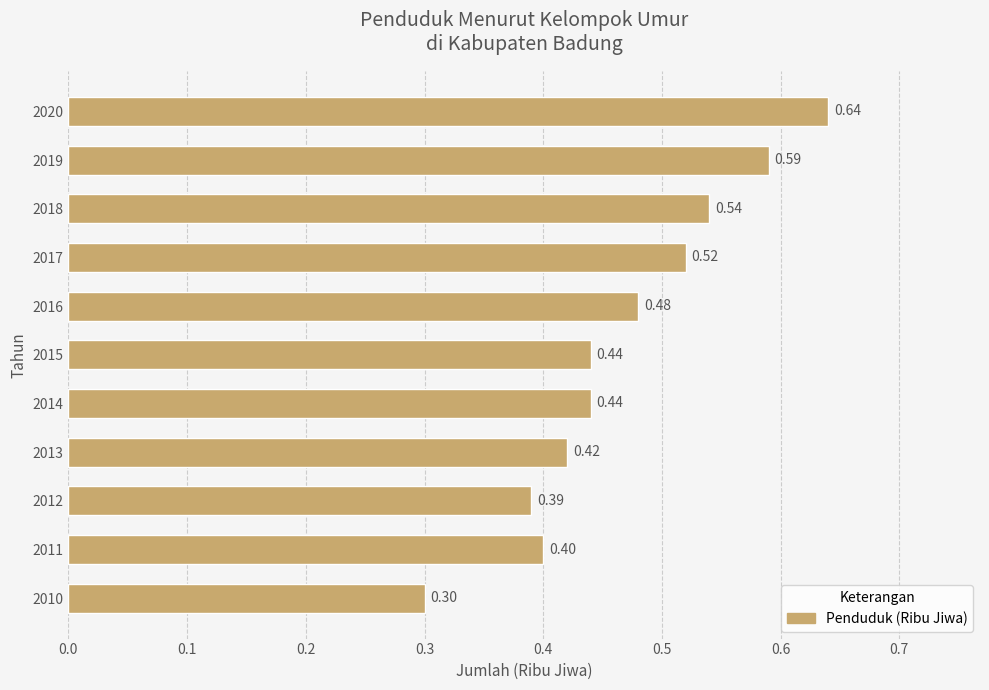

What is the sum of all values?

5.2